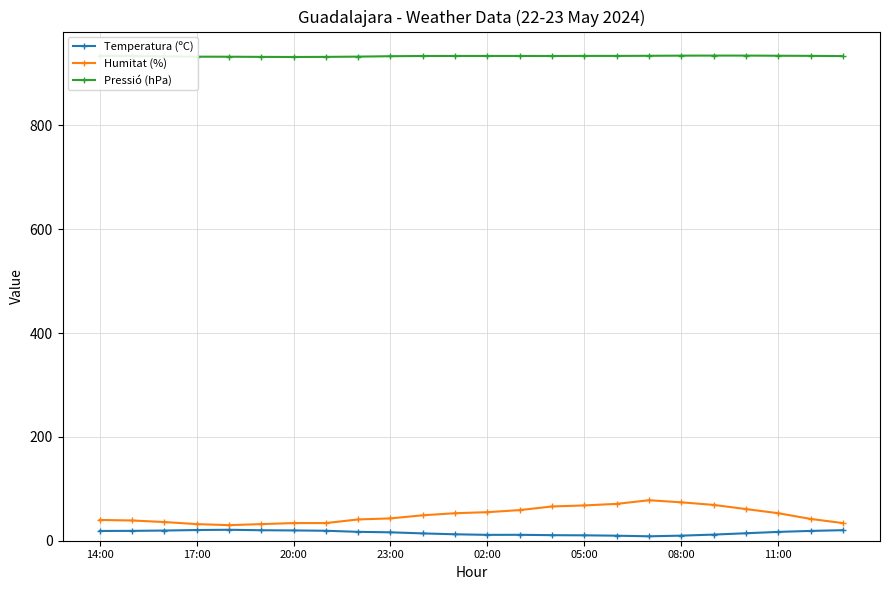

True or false: Temperatura (ºC) and Pressió (hPa) intersect in this chart.

False